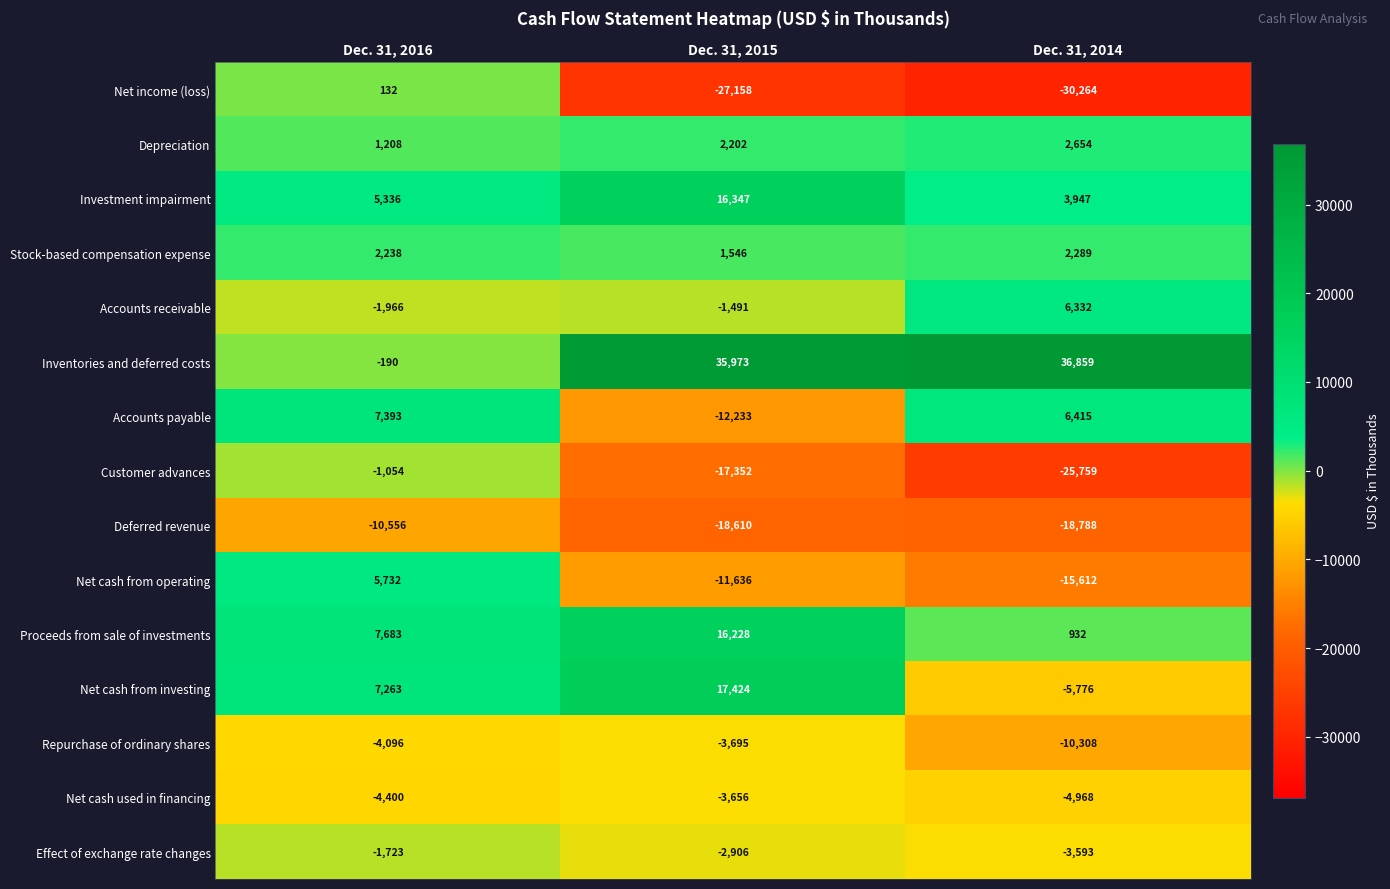

List the labels in order of Investment impairment value, largest first.

Dec. 31, 2015, Dec. 31, 2016, Dec. 31, 2014